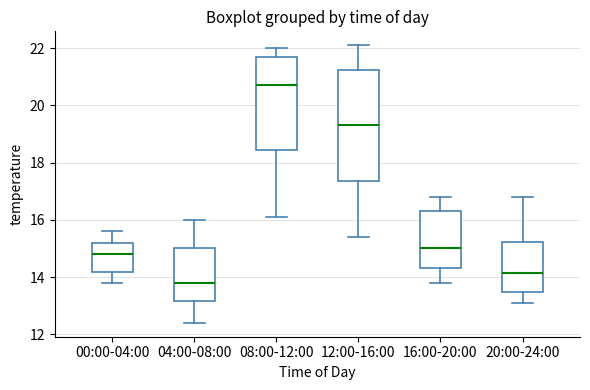

Comparing the boxes themselves (not the whiskers), which one is the tallest?

12:00-16:00